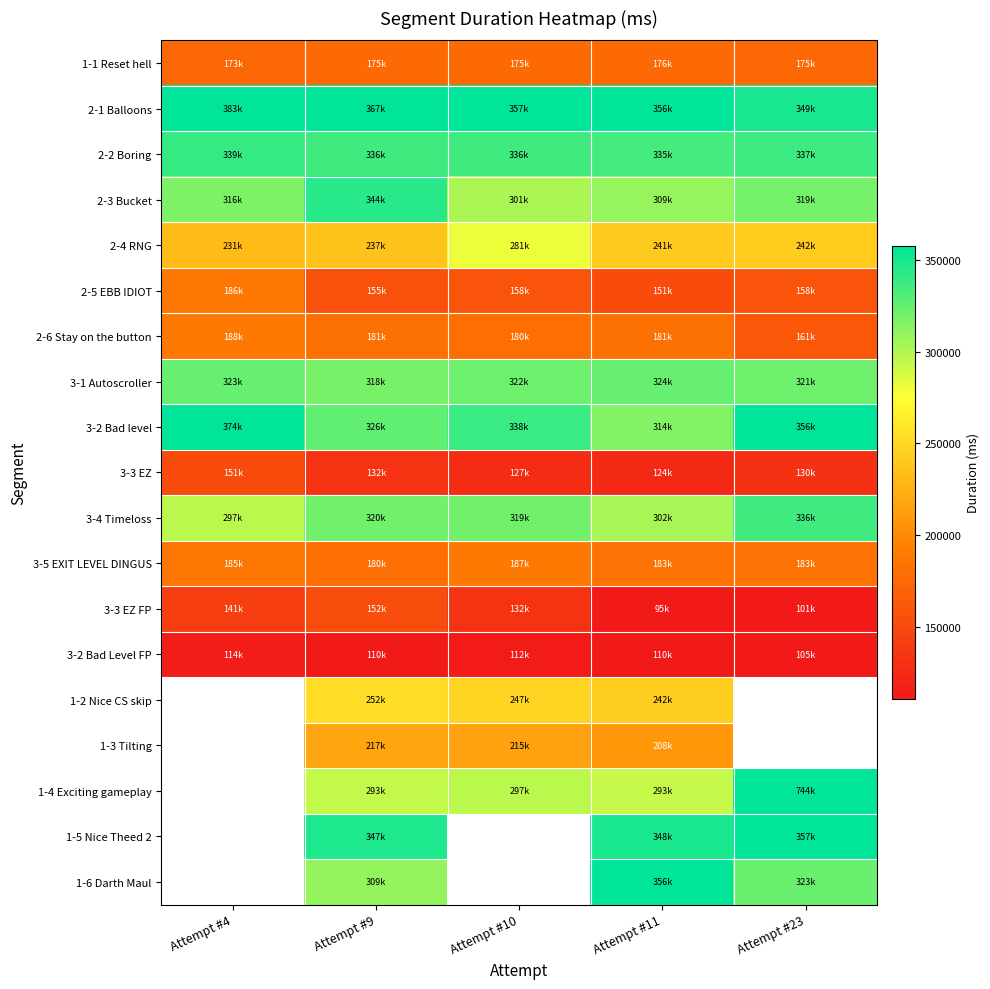

What is the highest value of the 3-1 Autoscroller series?

324256.0